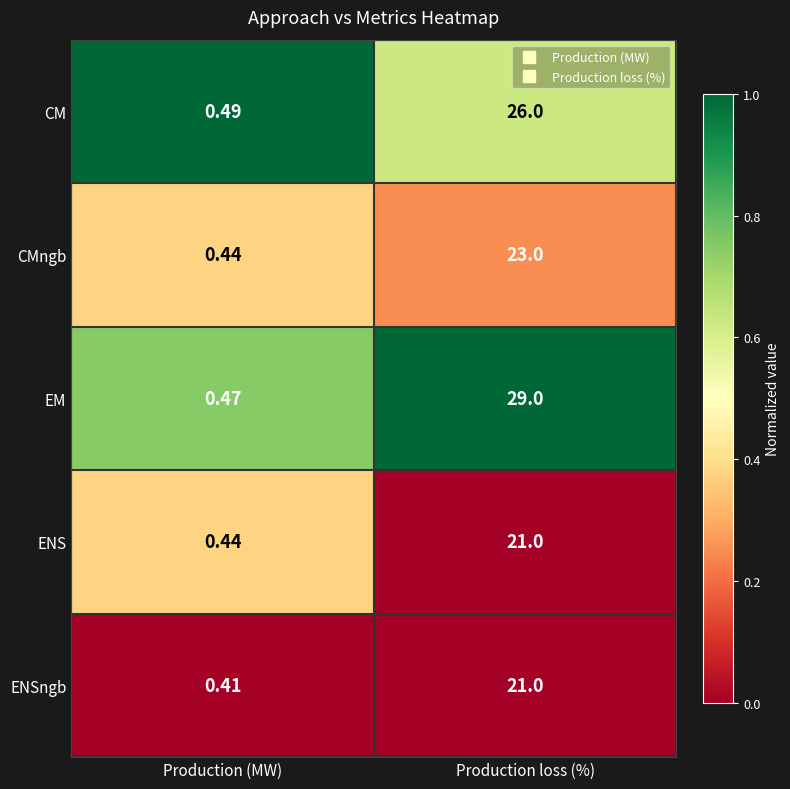

Which series has the widest spread of values?

EM